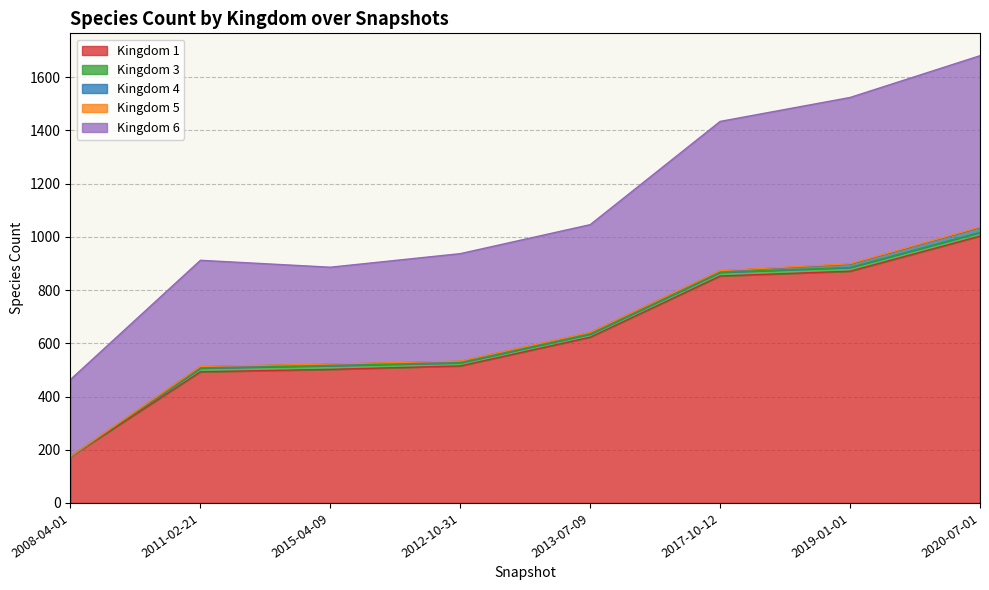

What is the label of the 5th point from the right?

2012-10-31